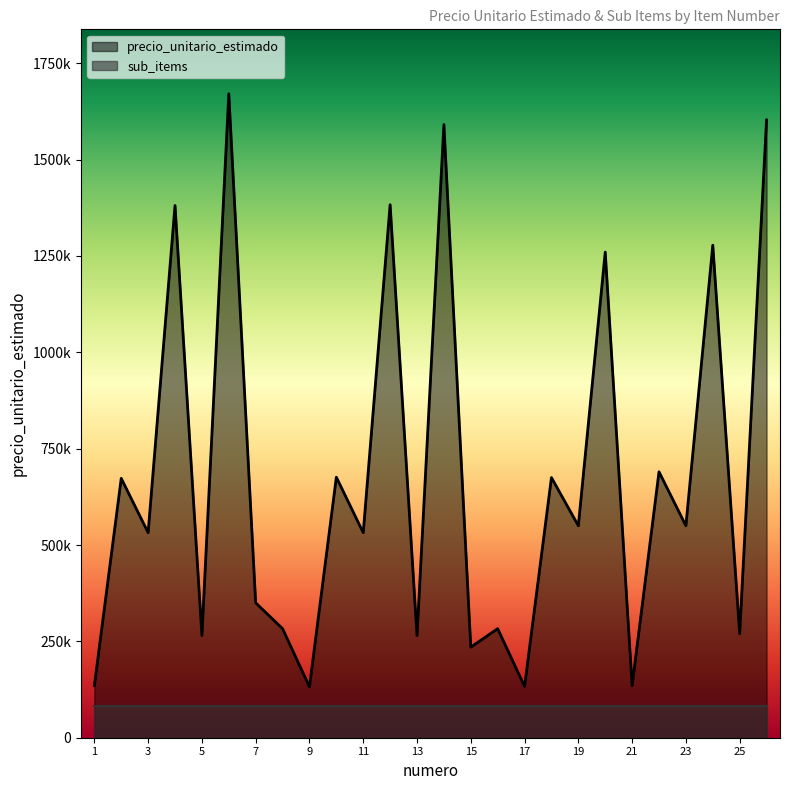

The value at 26 is 628467. True or false?

False